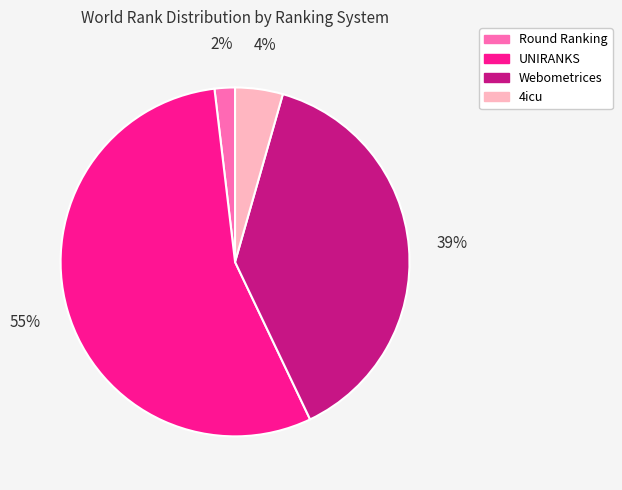

To the nearest percent, what is the average slice percentage?

25%